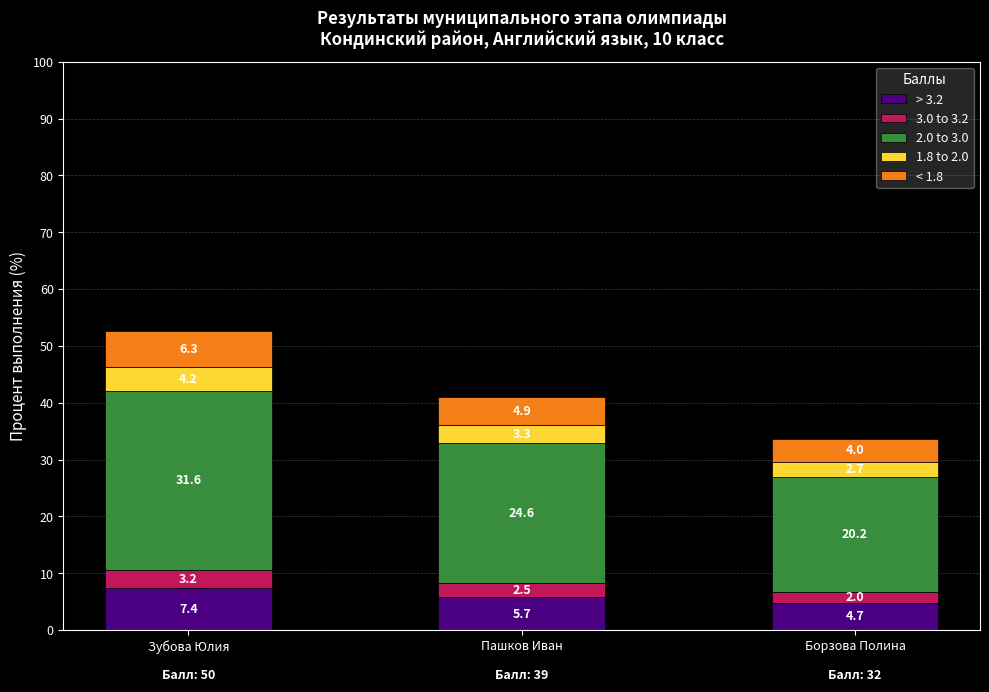

Rank the categories by > 3.2 value from highest to lowest.

Зубова Юлия, Пашков Иван, Борзова Полина